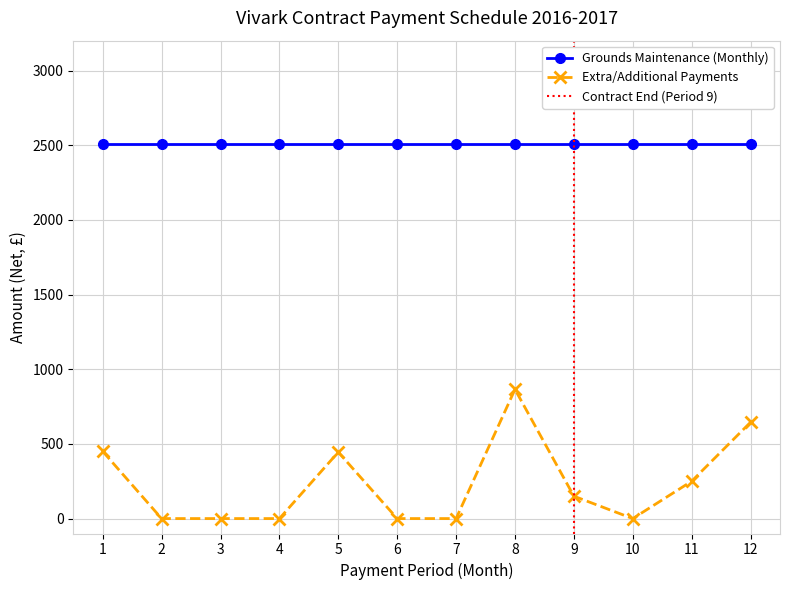

Between 1 and 3, which is larger?

1